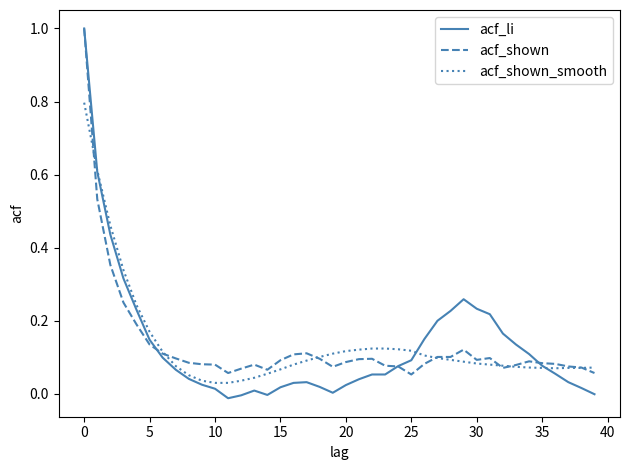

What is the maximum value shown in the chart?

1.0